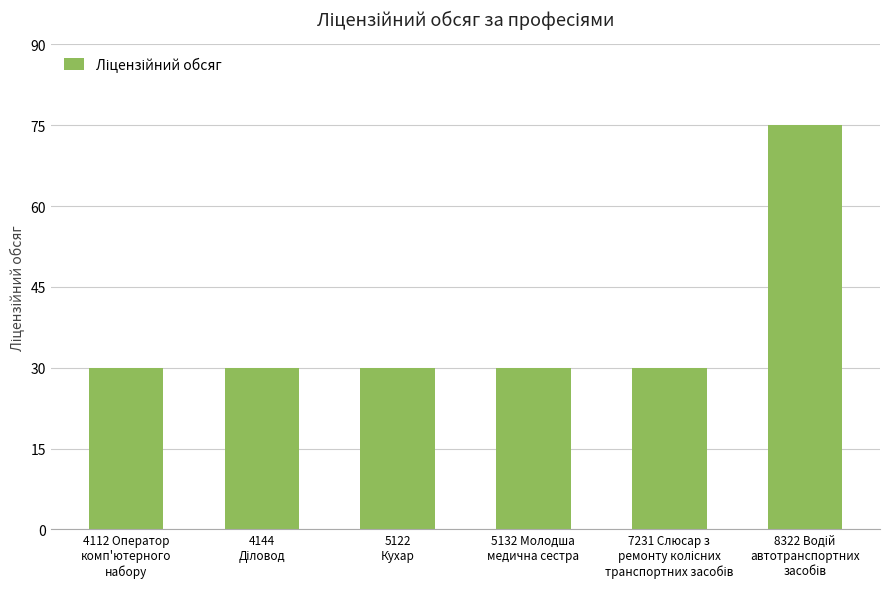

What is the greatest value displayed?

75